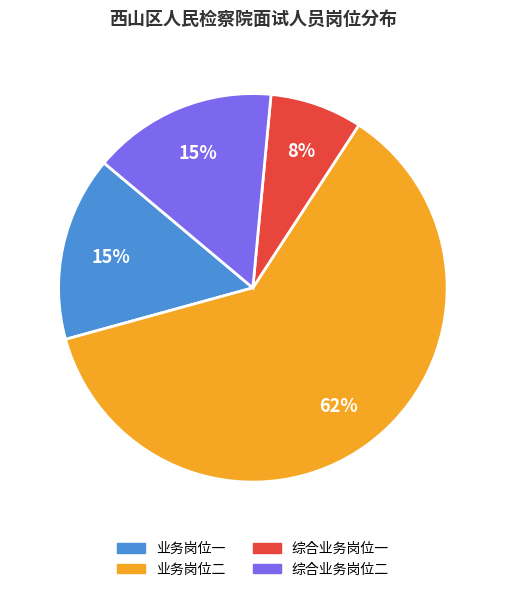

To the nearest percent, what is the difference between the 综合业务岗位一 and 业务岗位二 slice percentages?

54%